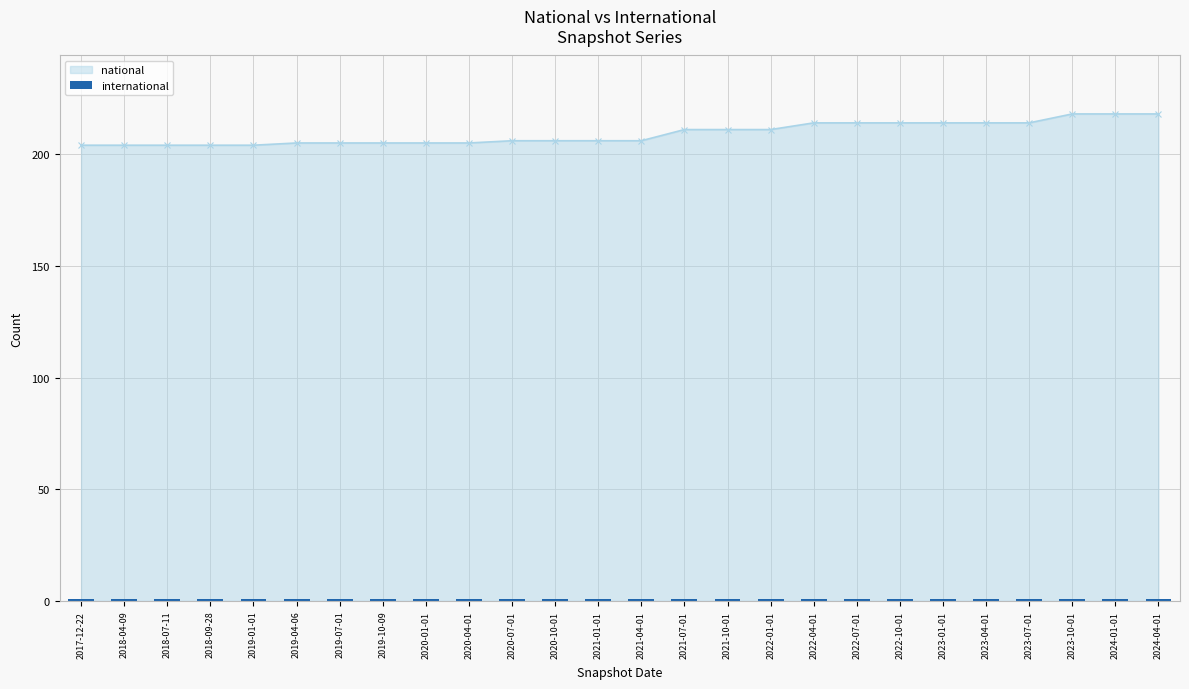

The value at 2017-12-22 is 204. True or false?

True